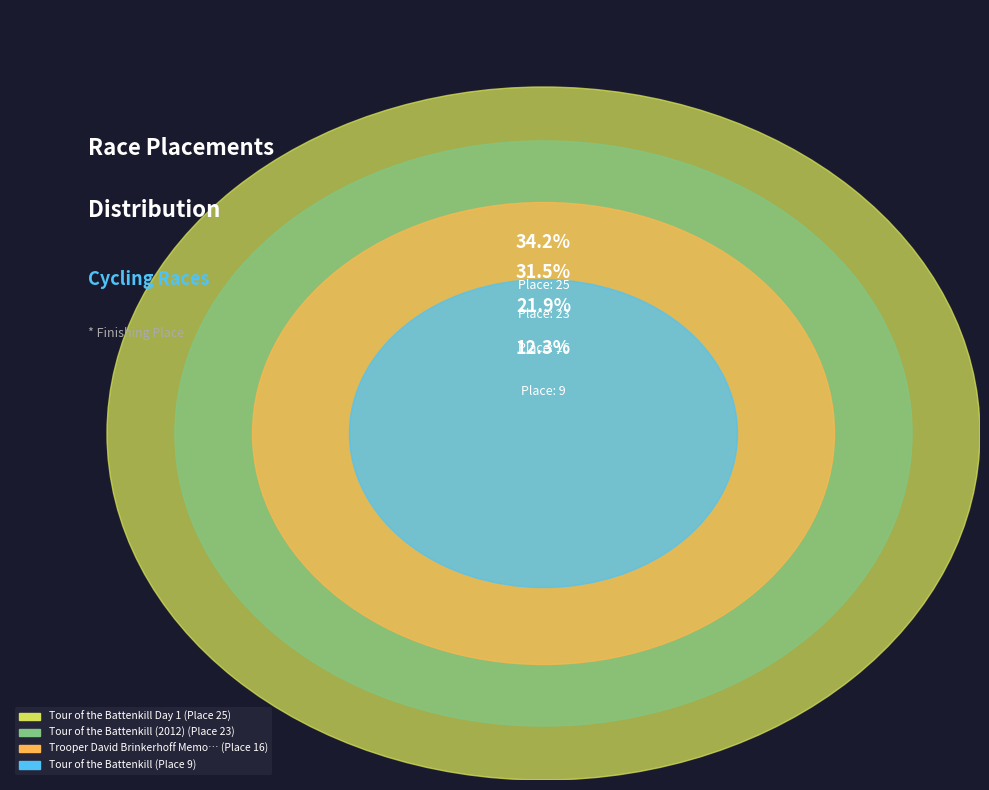

Rank the categories by value from lowest to highest.

Tour of the Battenkill, Trooper David Brinkerhoff Memorial Race, Tour of the Battenkill (2012), Tour of the Battenkill Day 1